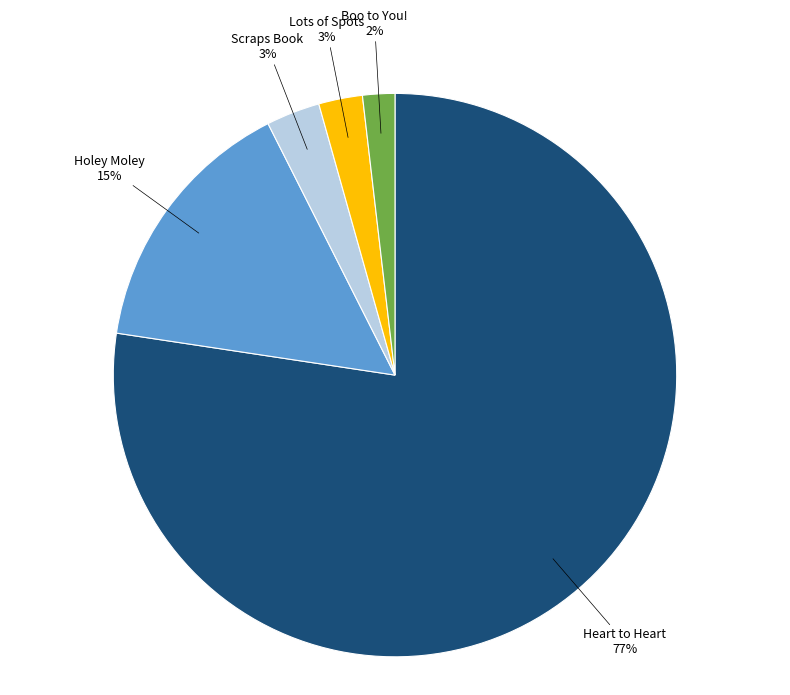

Does Lots of Spots represent more than half of the total?

No